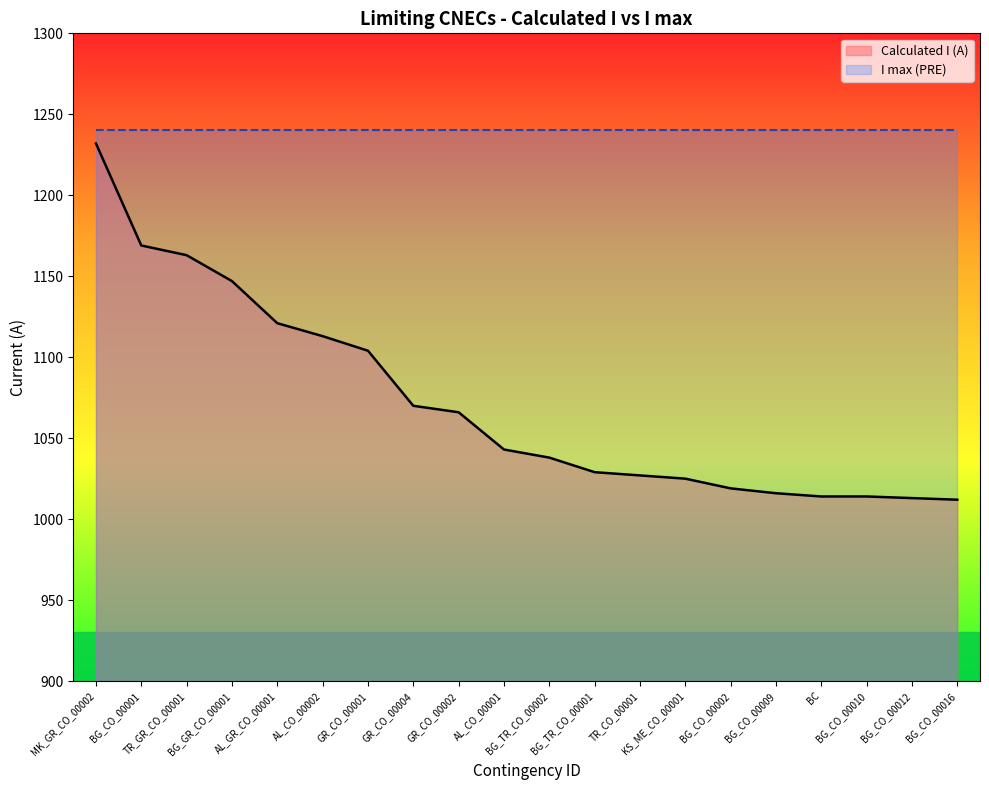

Which label corresponds to the smallest value in the chart?

BG_CO_00016